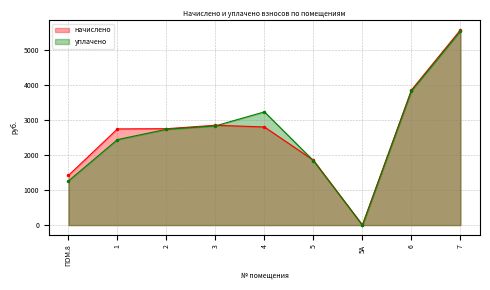

Reading left to right, list all the values displayed in this chart.

начислено: ПОМ.8=1415.9	1=2739.4	2=2745.6	3=2844.1	4=2794.8	5=1846.8	5А=0.0	6=3847.5	7=5558.9
уплачено: ПОМ.8=1258.7	1=2435.4	2=2728.2	3=2826.0	4=3225.2	5=1835.1	5А=0.0	6=3823.1	7=5523.7